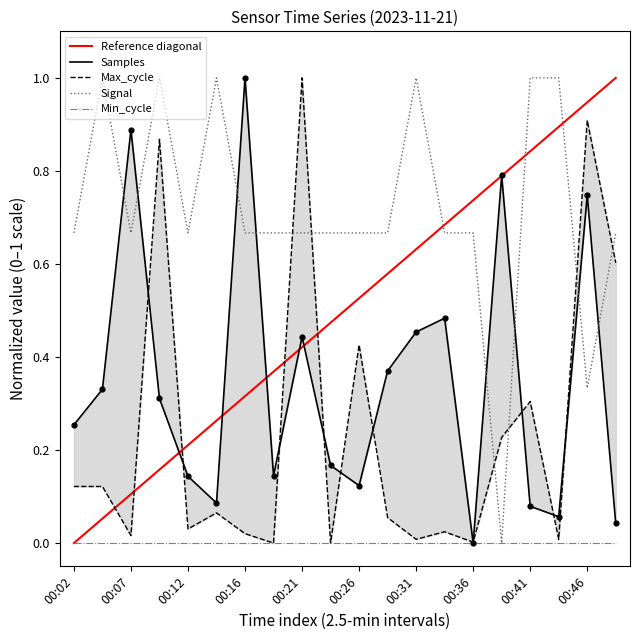

At how many categories does at least one series exceed 0?

20